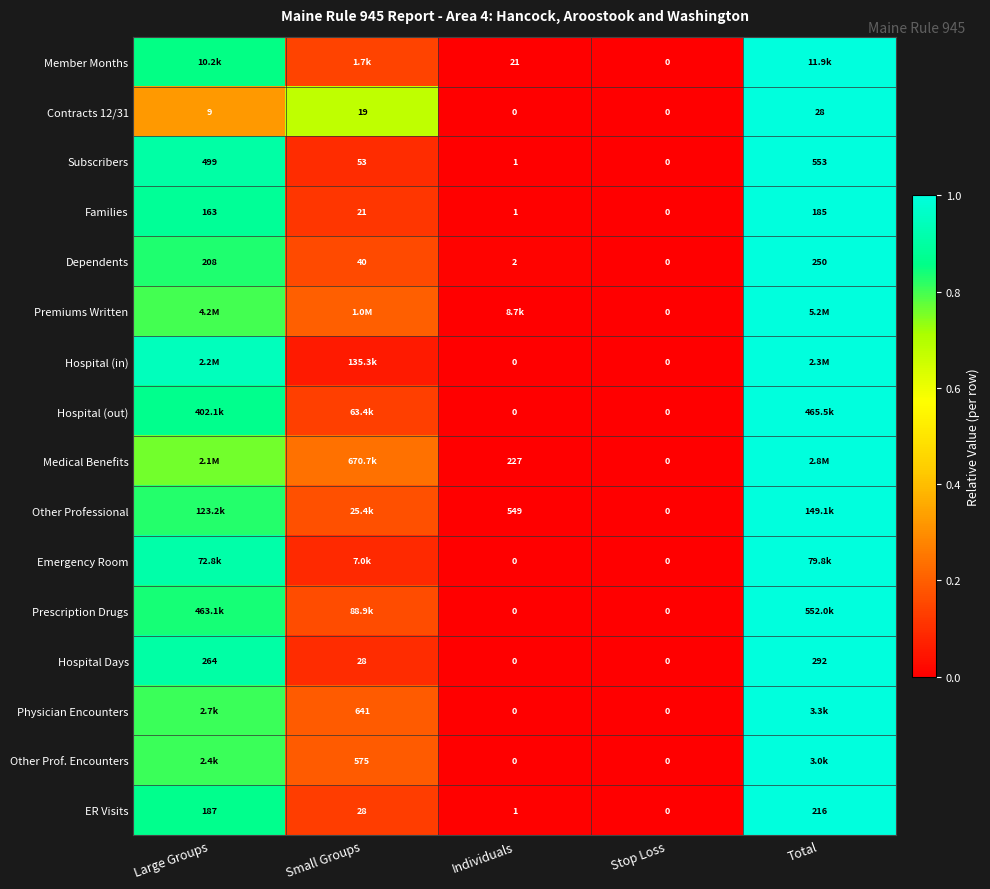

At how many categories does at least one series exceed 0?

4